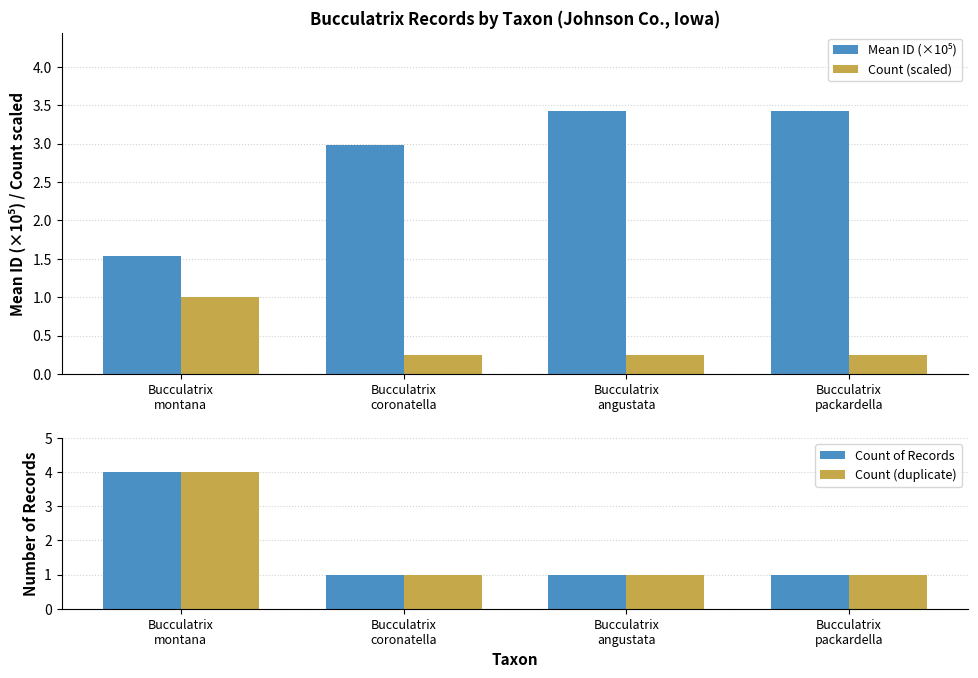

What are all the series names shown in the legend?

Mean ID (×10⁵), Count (scaled), Count of Records, Count (duplicate)